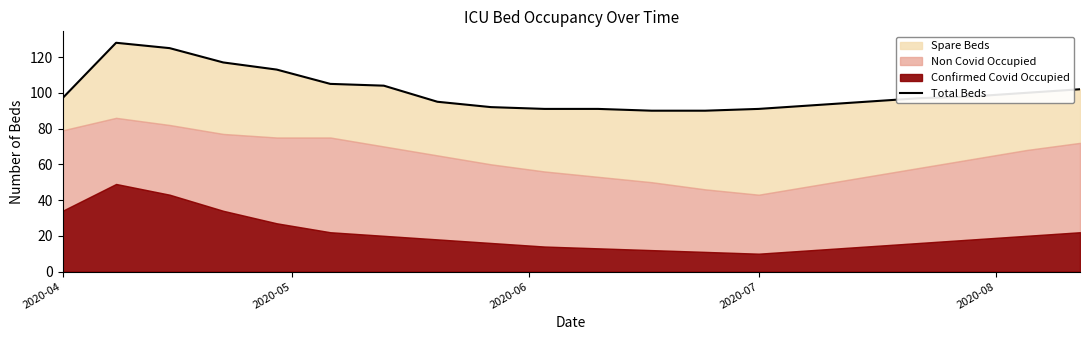

How many lines are shown in the chart?

1